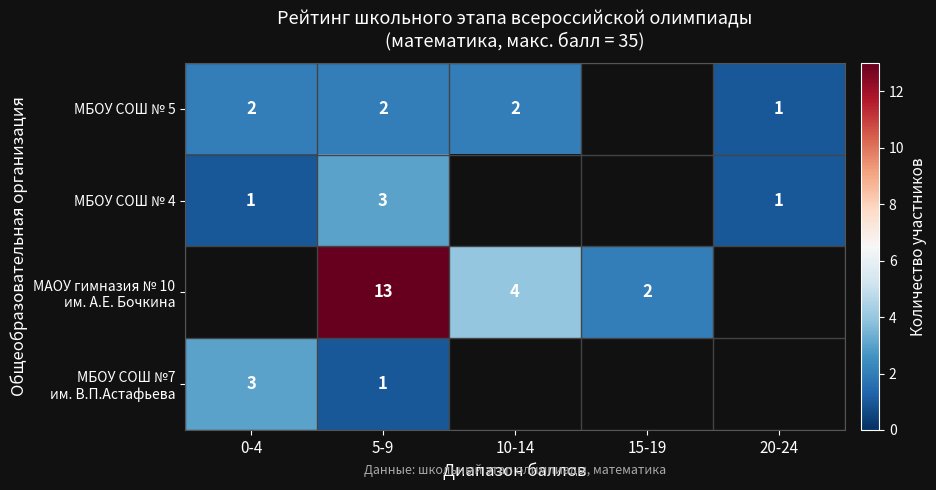

At how many categories does at least one series exceed 12?

1